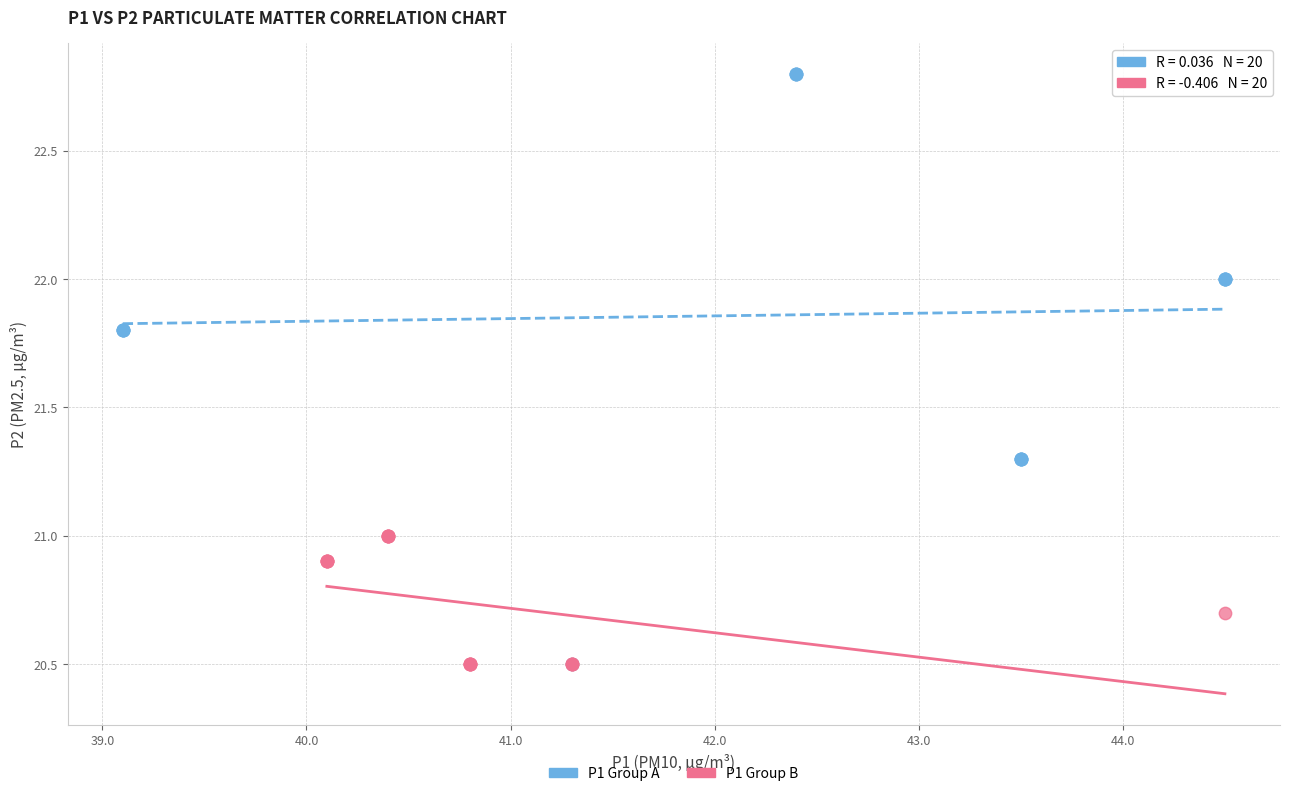

Which series has the largest Y range (max minus min)?

P1 Group A